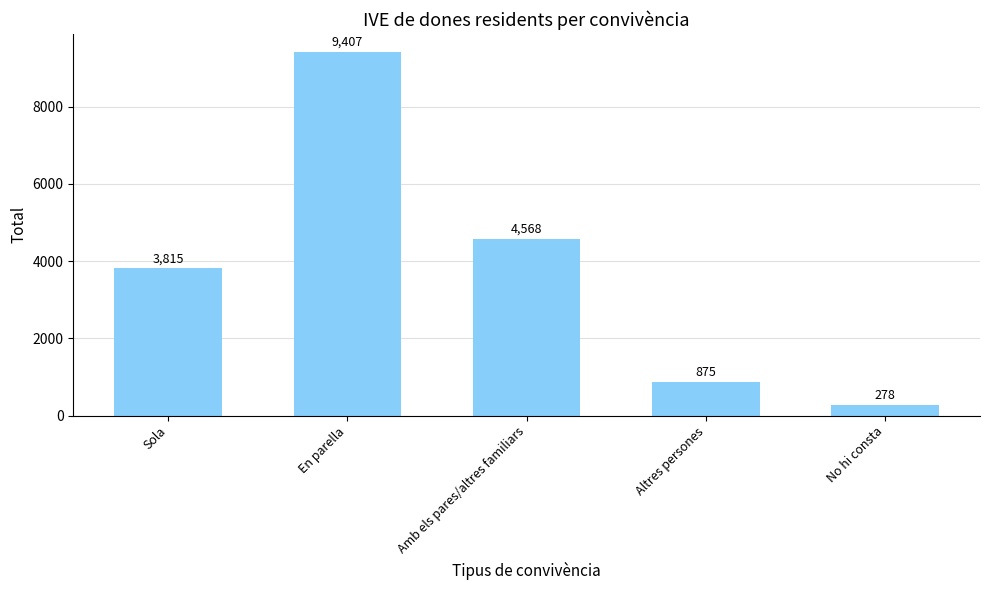

What is the ratio of the value at En parella to the value at No hi consta?

33.8